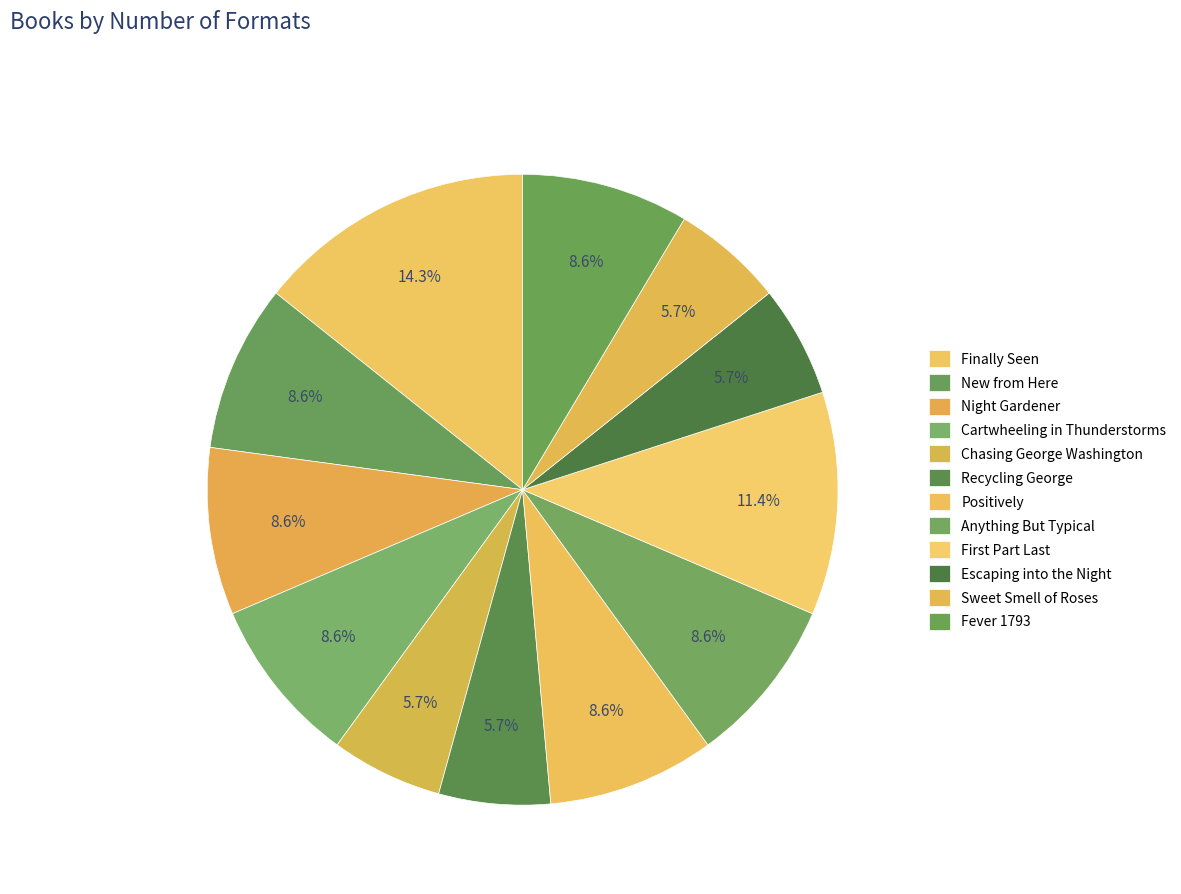

Count the number of slices in the pie.

12